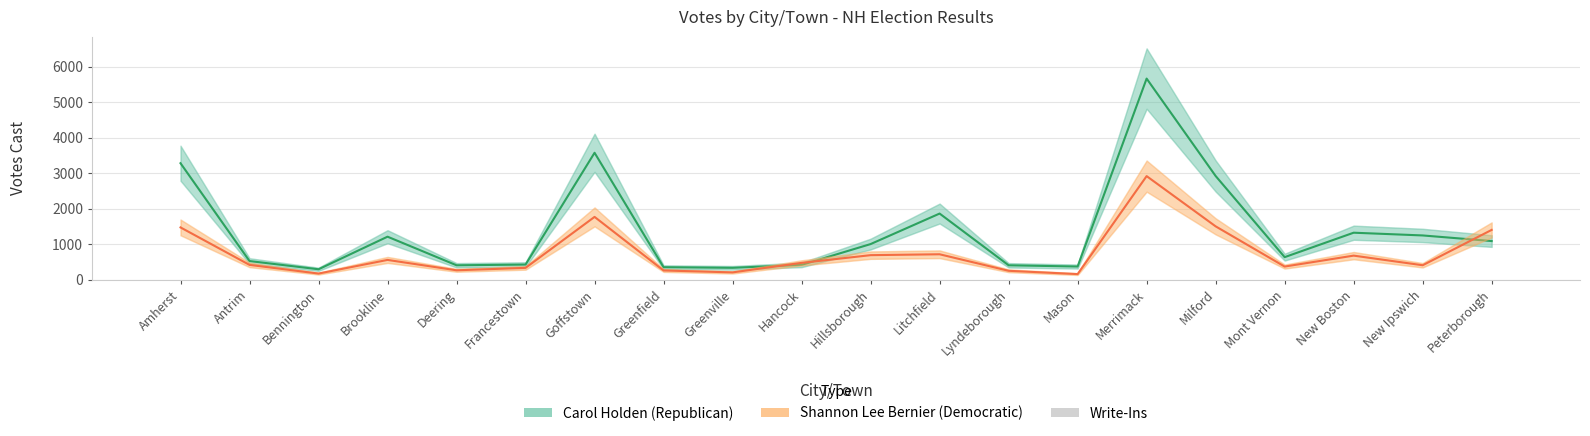

Which category has the lowest value in the Write-Ins series?

Amherst